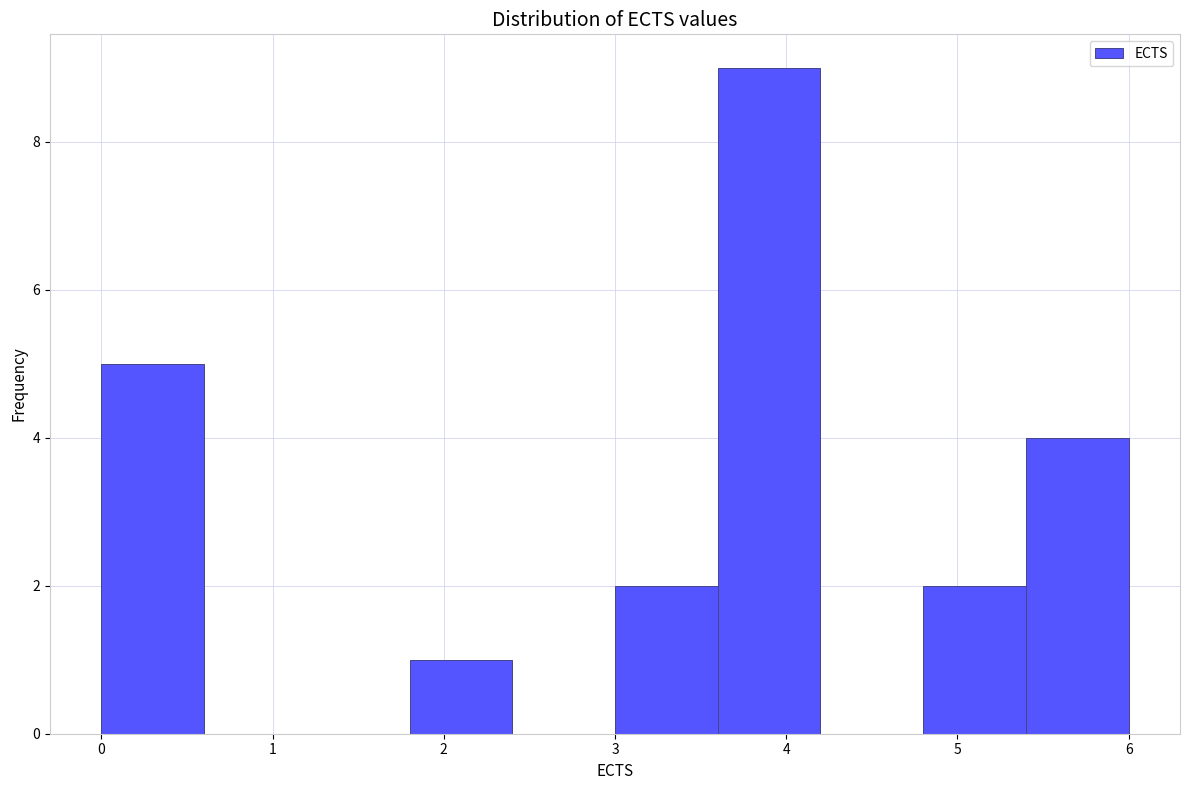

Which range on the x-axis has the tallest bar?

3.6 to 4.2